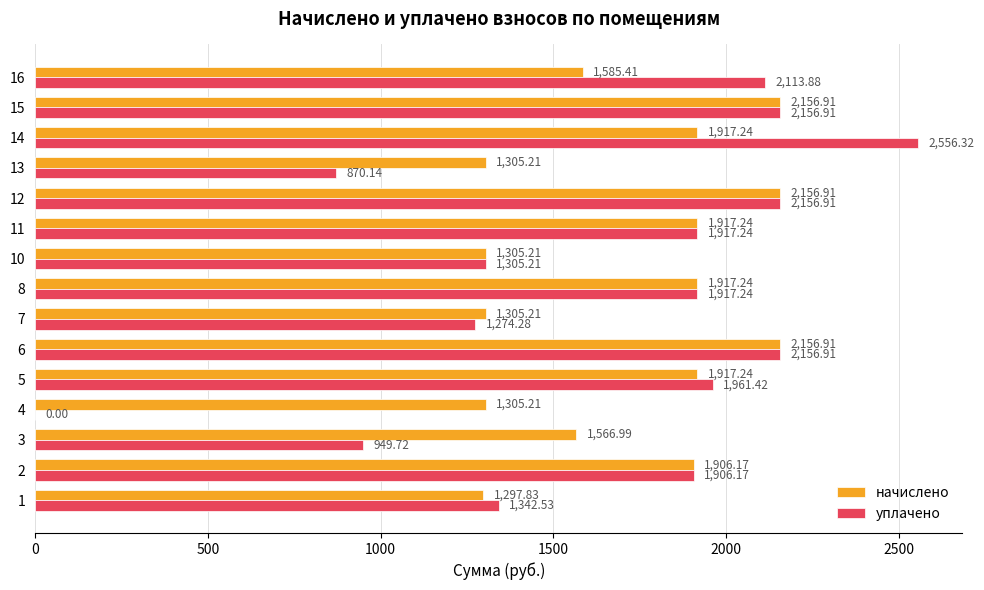

What is the sum of the уплачено values at 1 and 11?

3259.8